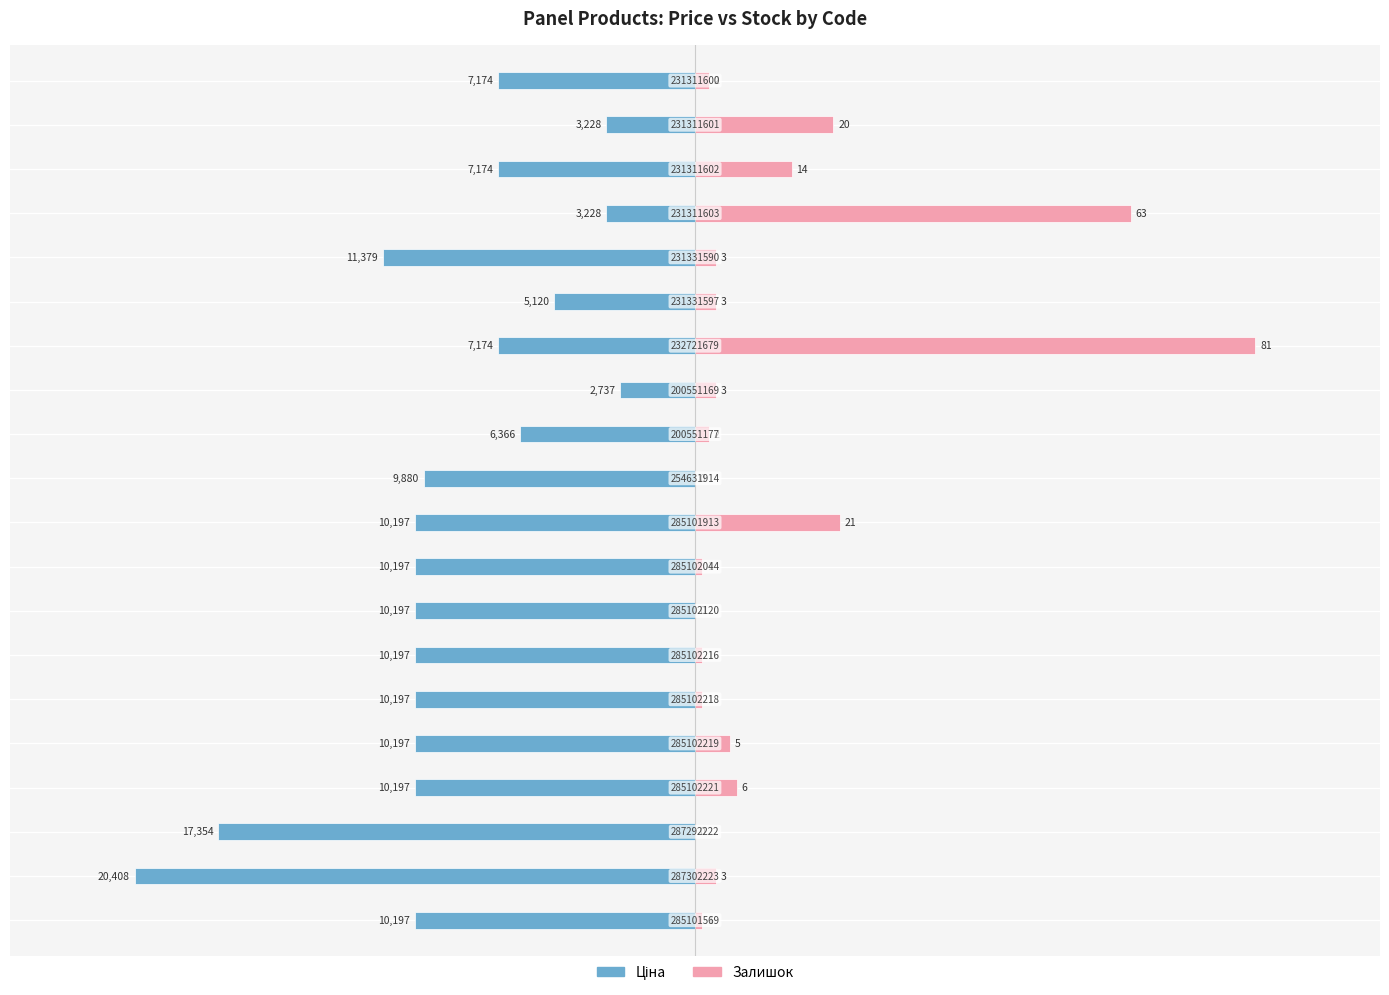

Where does the Ціна series first go above -8?

11